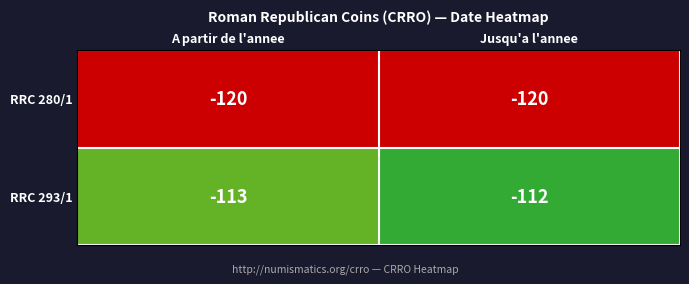

What is the average value of the RRC 293/1 series?

-112